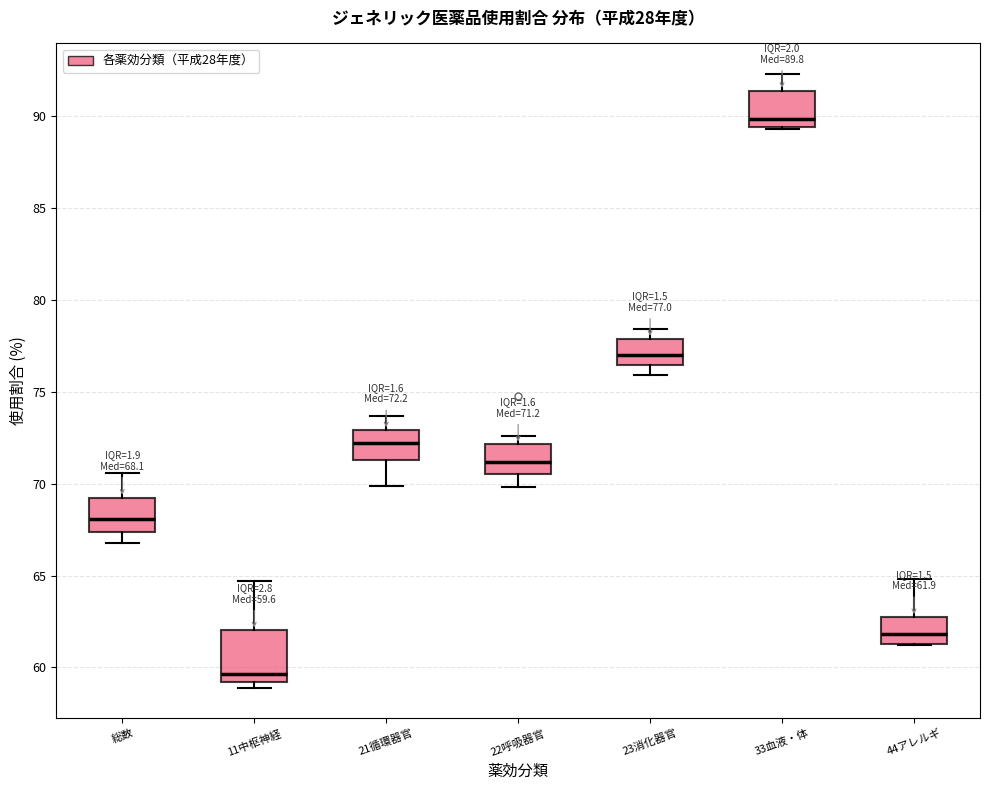

Comparing the boxes themselves (not the whiskers), which one is the tallest?

11中枢神経